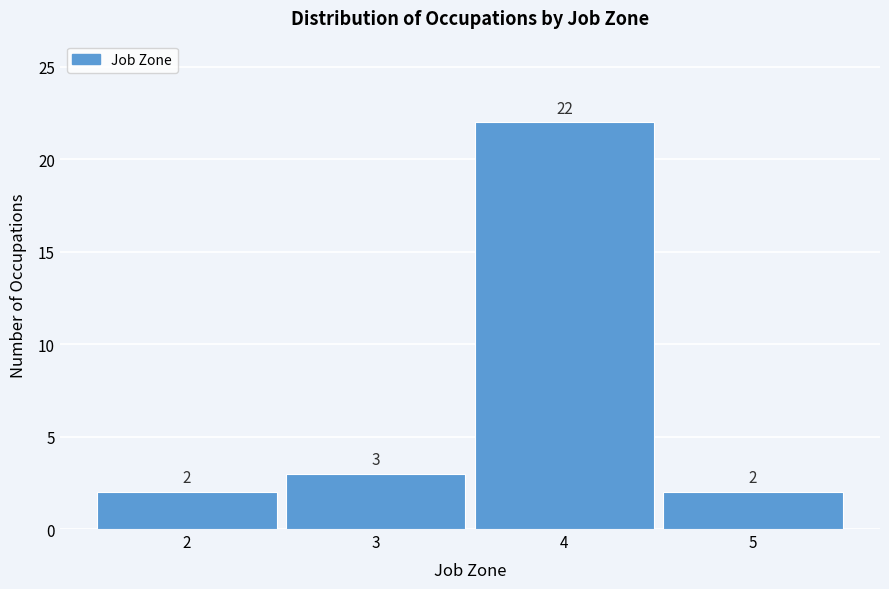

Over which range of the x-axis is the bar tallest?

3.5 to 4.5